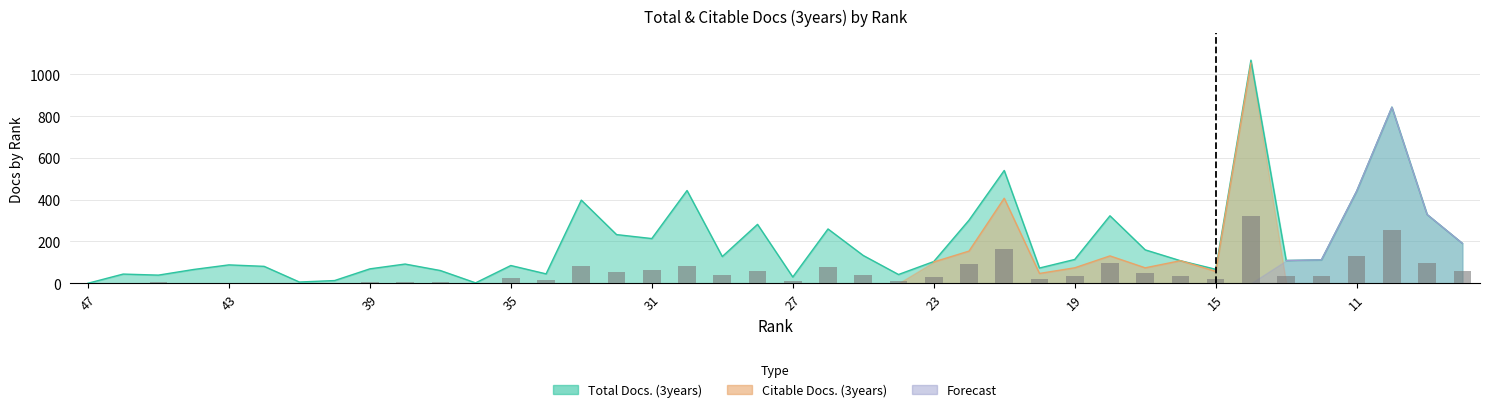

Reading left to right, what are all the values shown in this chart?

0	44	39	66	88	81	6	13	69	92	61	2	85	45	398	233	214	444	128	282	30	260	133	42	104	302	540	73	114	323	160	108	67	1068	109	112	441	843	329	191